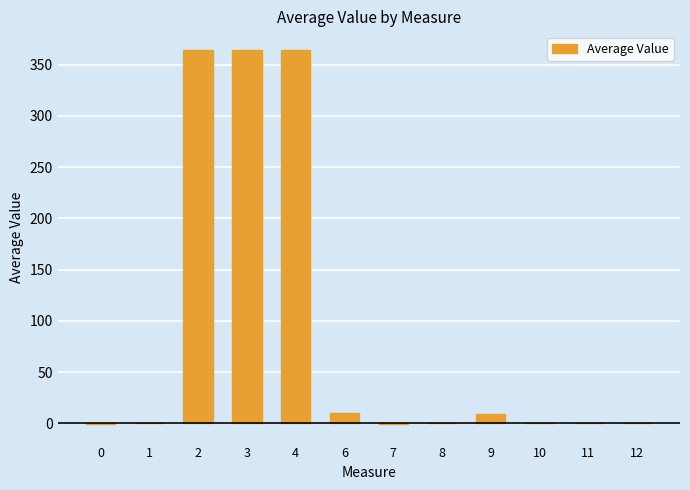

The chart shows a value of 555.7 at 3. True or false?

False